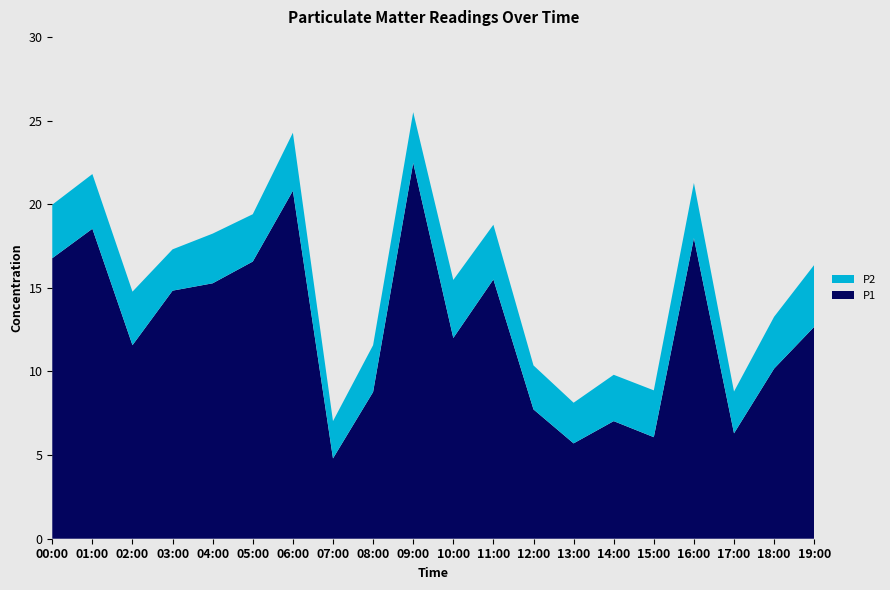

Reading right to left, what are all the values shown in this chart?

P1: 12.7	10.2	6.3	18.0	6.1	7.0	5.7	7.7	15.5	12.0	22.5	8.8	4.8	20.8	16.6	15.3	14.8	11.6	18.5	16.8
P2: 3.7	3.1	2.5	3.3	2.8	2.8	2.4	2.6	3.3	3.5	3.0	2.8	2.2	3.5	2.8	3.0	2.5	3.2	3.3	3.2